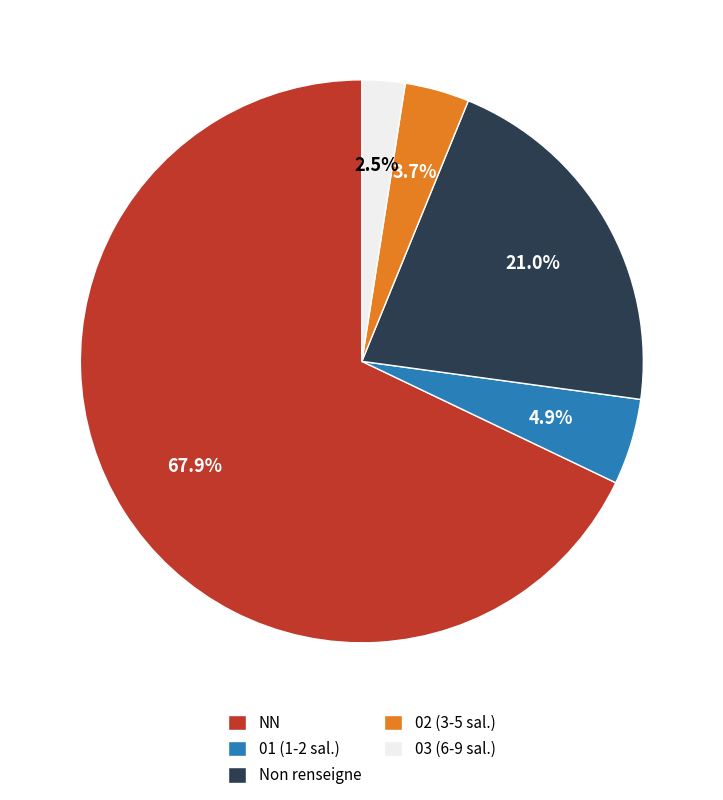

What is the largest slice in the pie chart?

NN